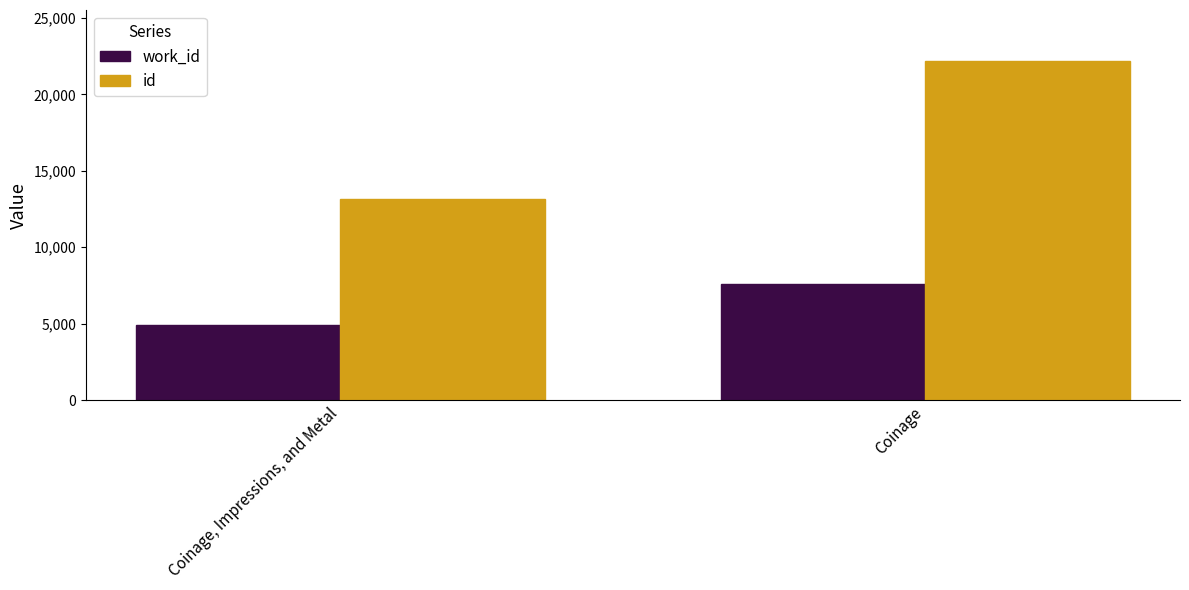

Reading right to left, extract all data points from this chart.

work_id: Coinage=7591	Coinage, Impressions, and Metal=4891
id: Coinage=22185	Coinage, Impressions, and Metal=13180